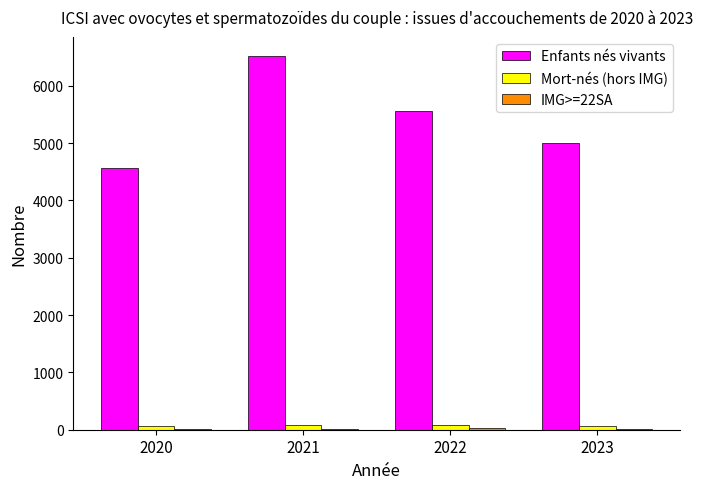

Which series has the widest spread of values?

Enfants nés vivants